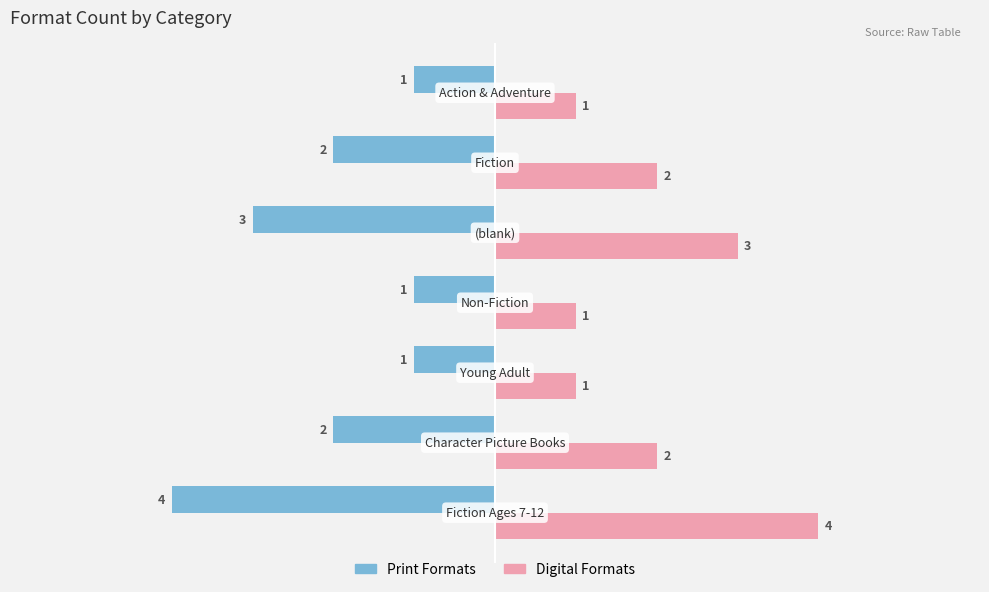

What is the minimum value shown in the chart?

-4